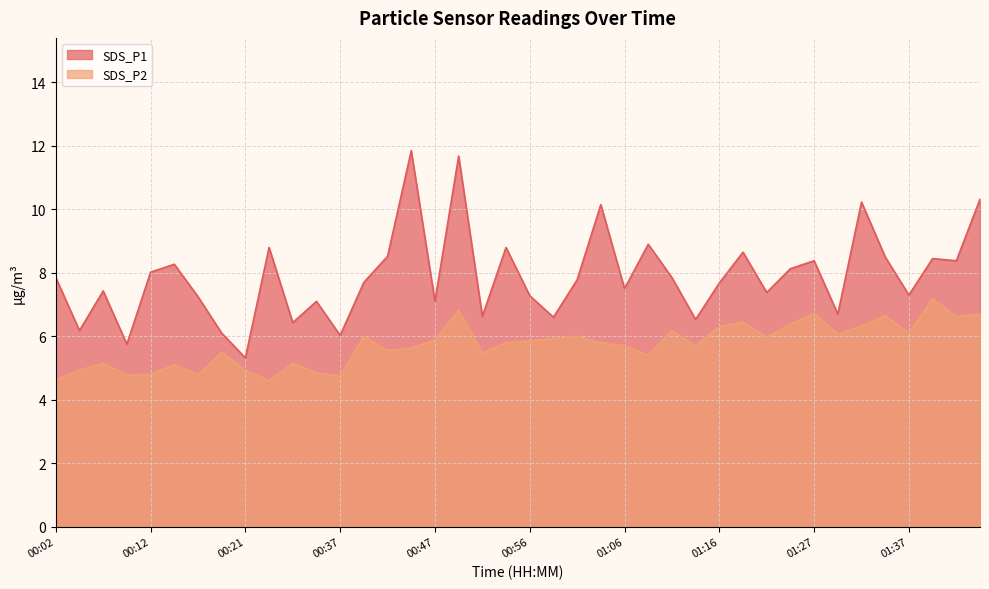

At how many categories does at least one series exceed 10?

5